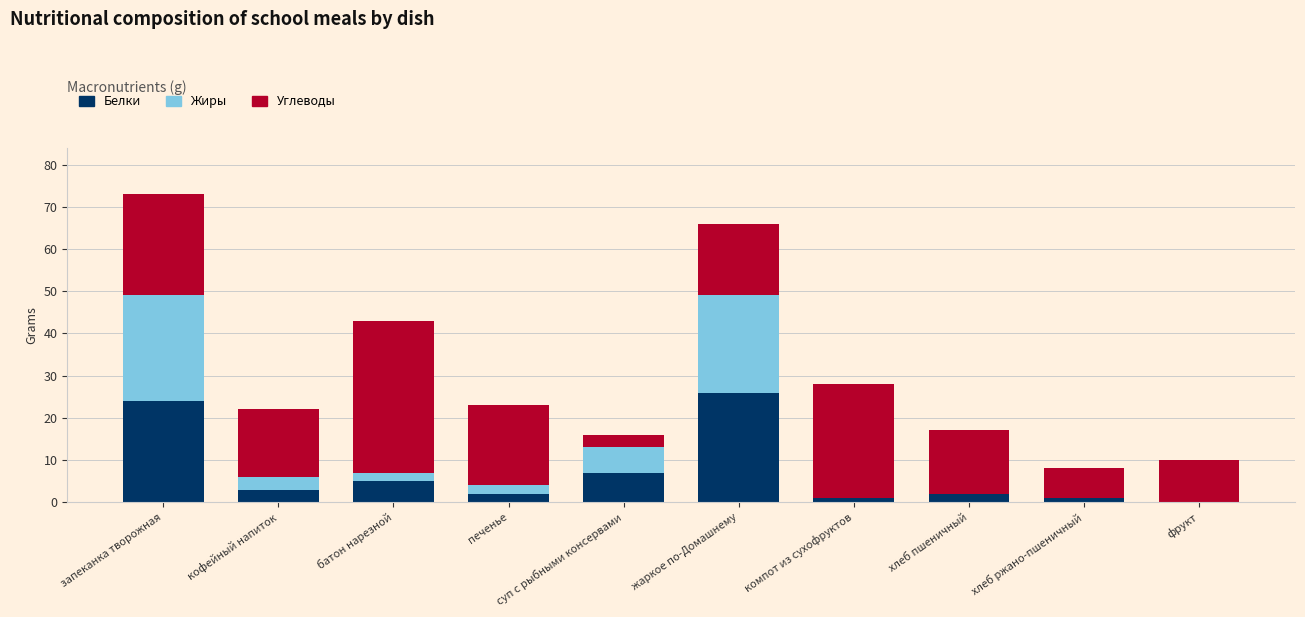

At which category is the sum across all series the highest?

запеканка творожная